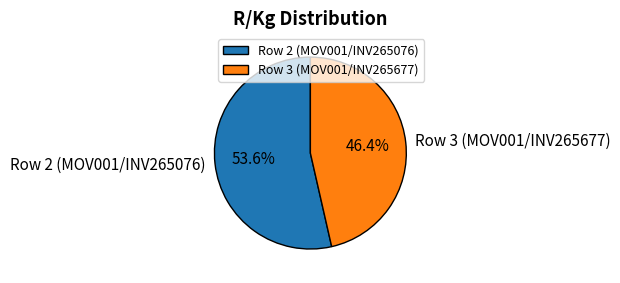

What percentage is the Row 3 (MOV001/INV265677) slice, to the nearest percent?

46%